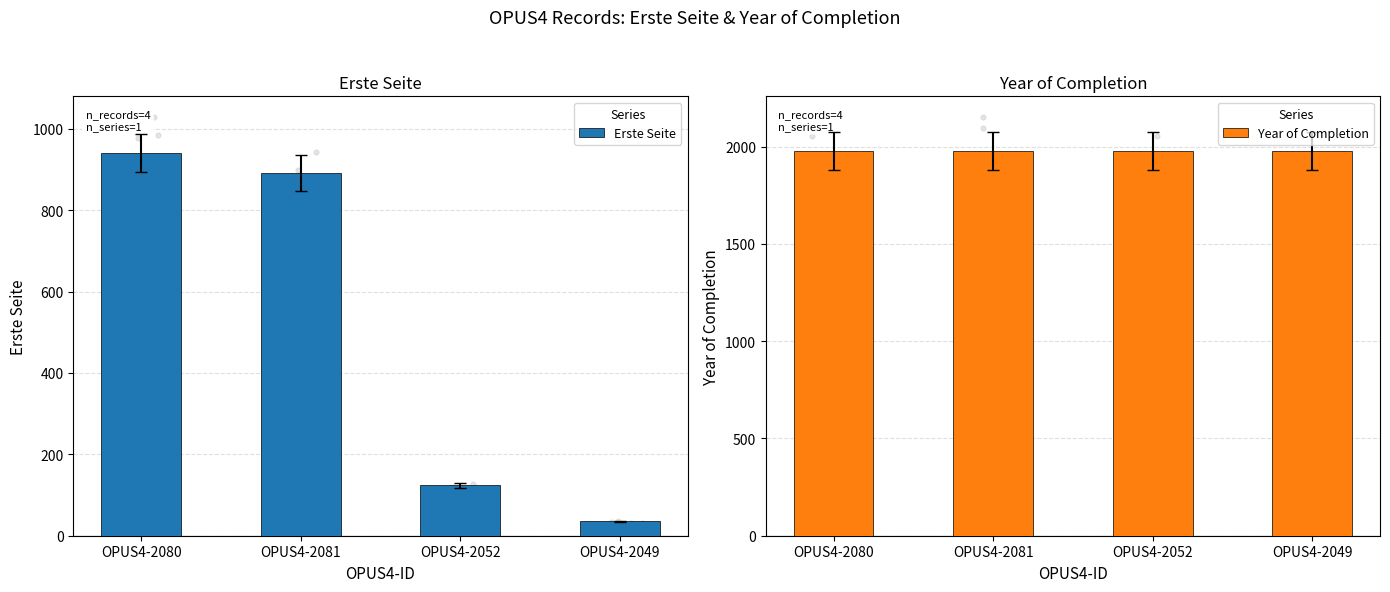

What is the total value across all series at OPUS4-2052?

2101